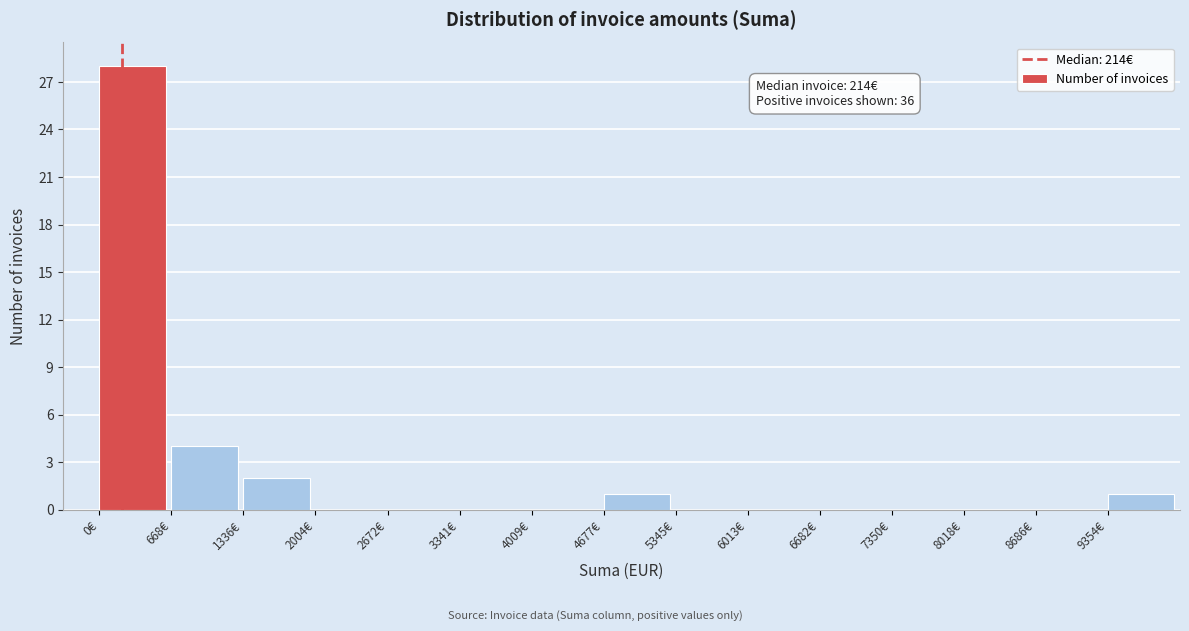

Which range on the x-axis has the tallest bar?

0 to 700